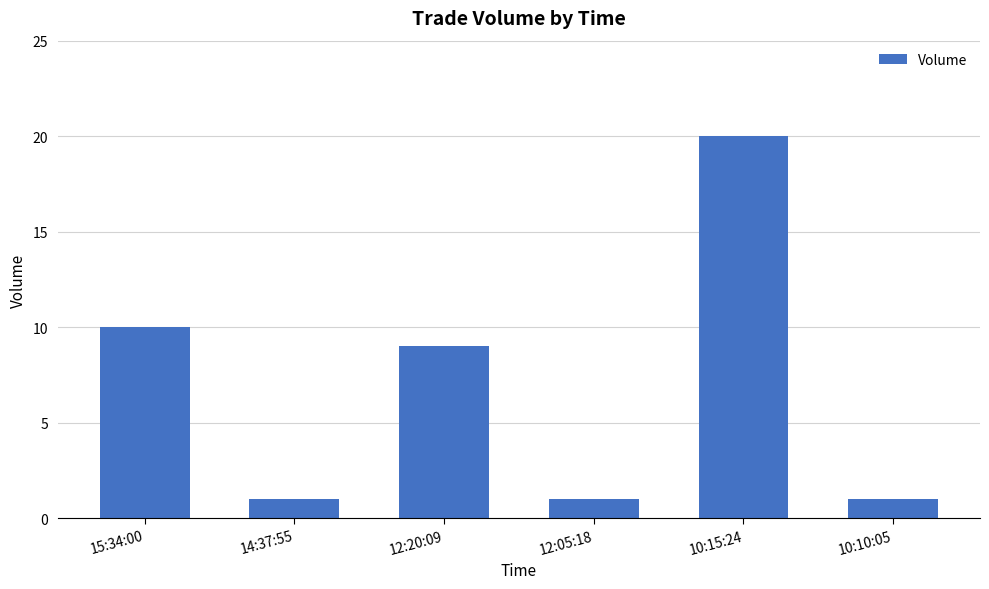

True or false: the data shows 30 at 10:15:24.

False